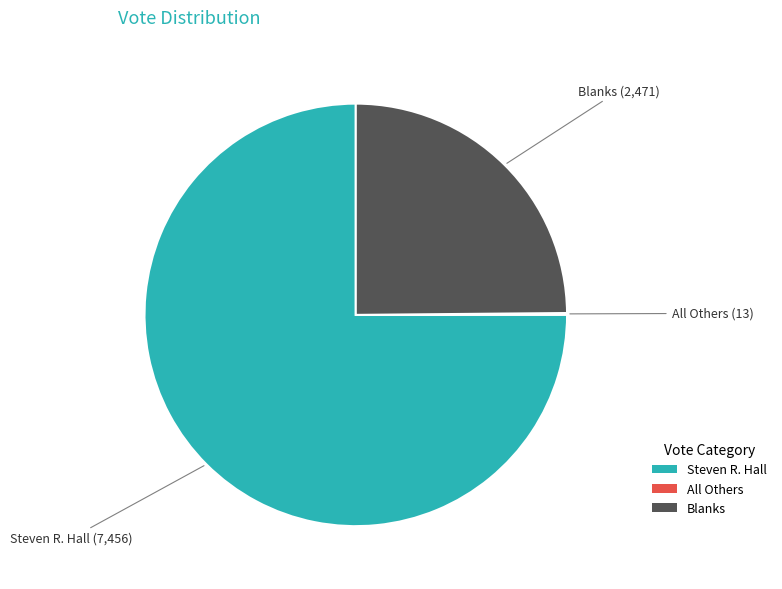

Which slice represents more than half of the pie?

Steven R. Hall